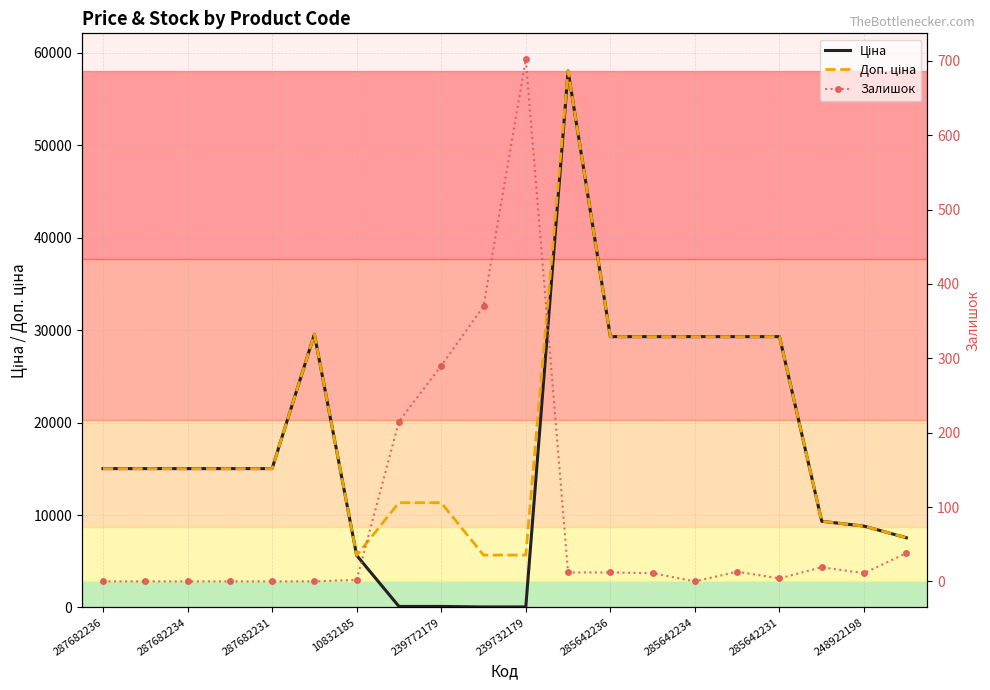

True or false: Залишок and Доп. ціна intersect in this chart.

False